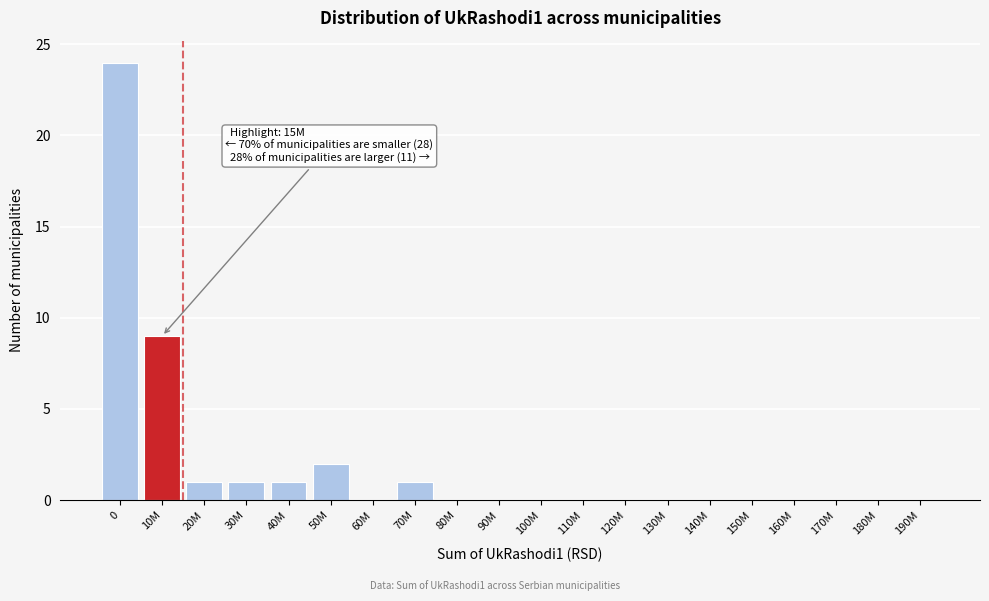

Reading left to right, what are all the values shown in this chart?

0=24	10M=9	20M=1	30M=1	40M=1	50M=2	60M=0	70M=1	80M=0	90M=0	100M=0	110M=0	120M=0	130M=0	140M=0	150M=0	160M=0	170M=0	180M=0	190M=0